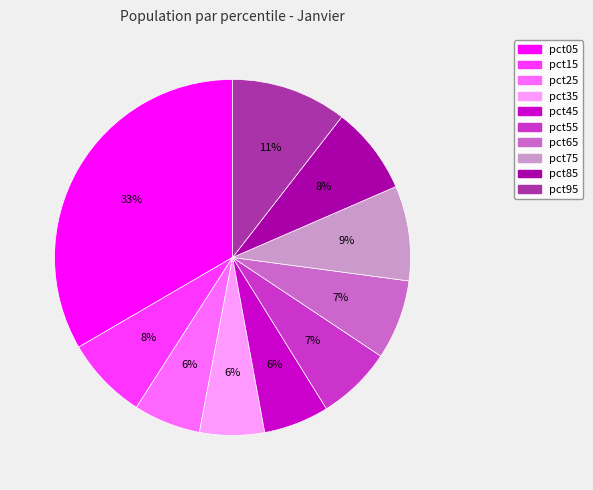

To the nearest percent, what is the average slice percentage?

10%